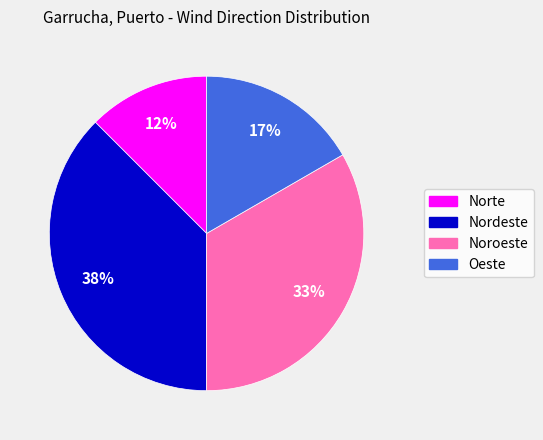

Is there any slice that represents more than half of the pie?

No